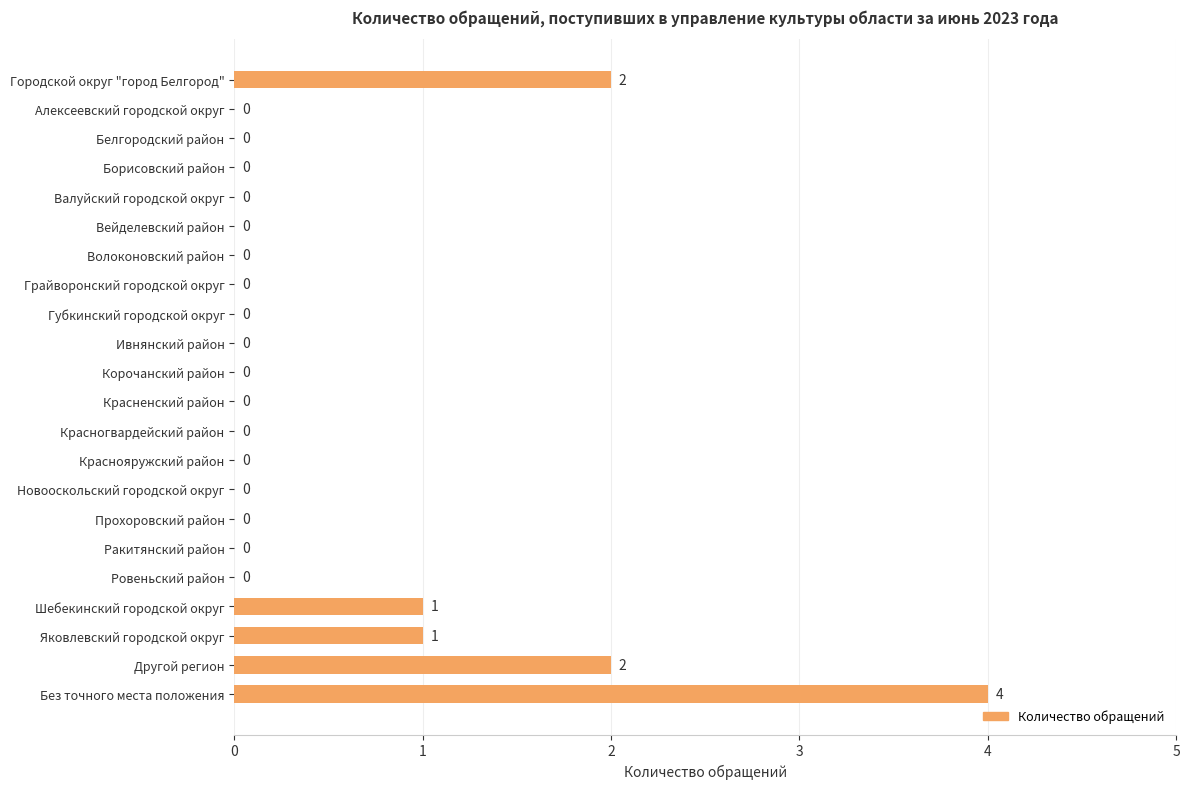

Reading bottom to top, extract all data points from this chart.

Без точного места положения=4	Другой регион=2	Яковлевский городской округ=1	Шебекинский городской округ=1	Ровеньский район=0	Ракитянский район=0	Прохоровский район=0	Новооскольский городской округ=0	Краснояружский район=0	Красногвардейский район=0	Красненский район=0	Корочанский район=0	Ивнянский район=0	Губкинский городской округ=0	Грайворонский городской округ=0	Волоконовский район=0	Вейделевский район=0	Валуйский городской округ=0	Борисовский район=0	Белгородский район=0	Алексеевский городской округ=0	Городской округ "город Белгород"=2